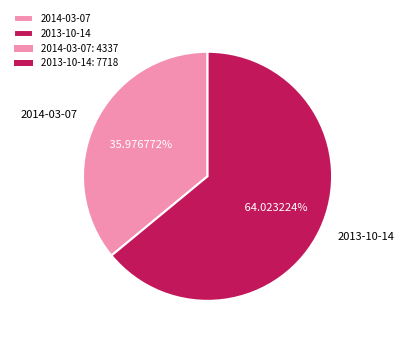

Is there any slice that represents more than half of the pie?

Yes